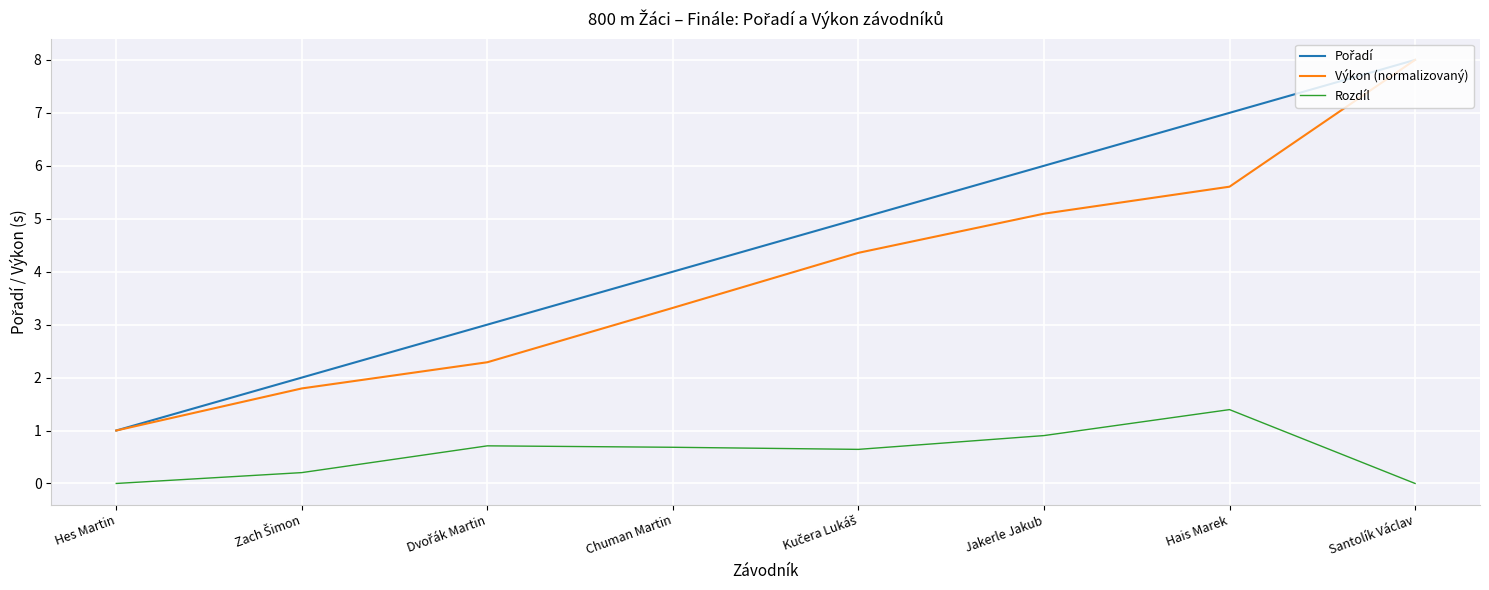

Which category has the highest value across all series?

Santolík Václav